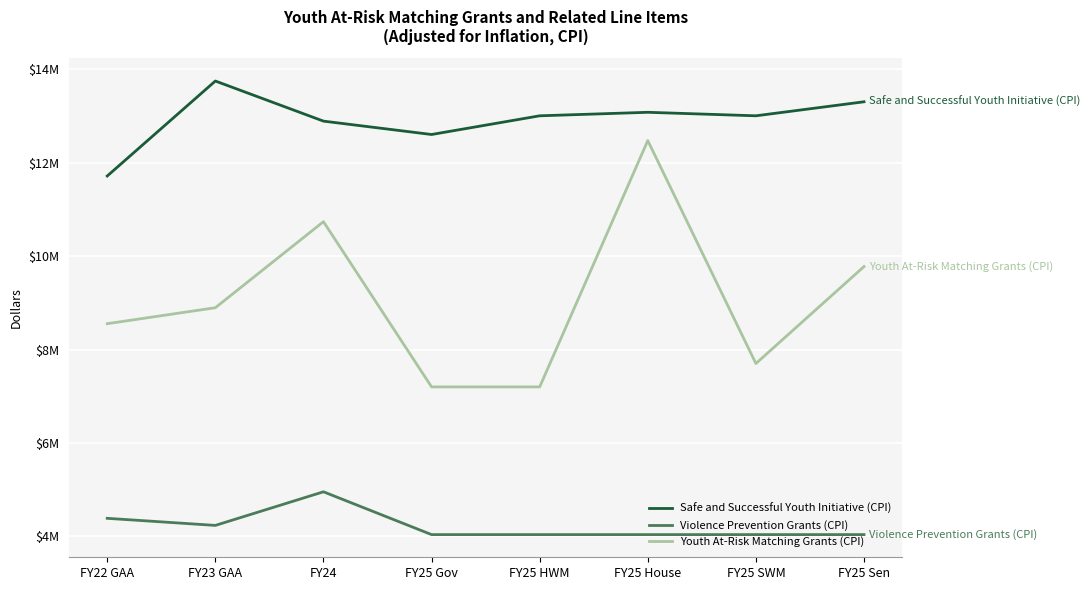

What are all the series names shown in the legend?

Safe and Successful Youth Initiative (CPI), Violence Prevention Grants (CPI), Youth At-Risk Matching Grants (CPI)